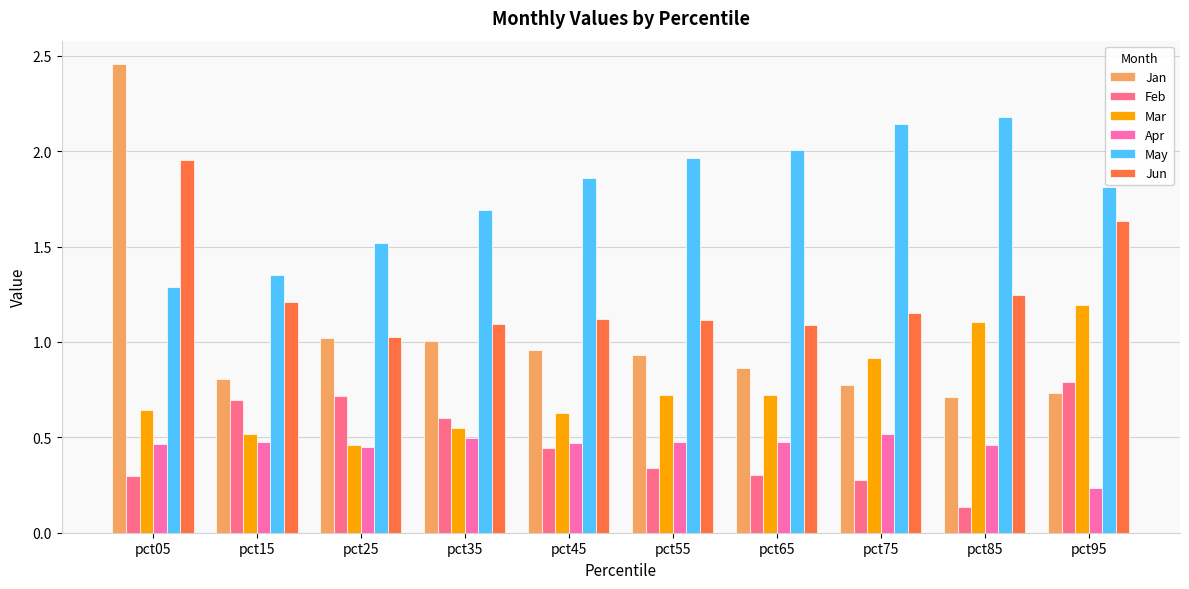

Rank the series by their maximum value, from highest to lowest.

Jan, May, Jun, Mar, Feb, Apr